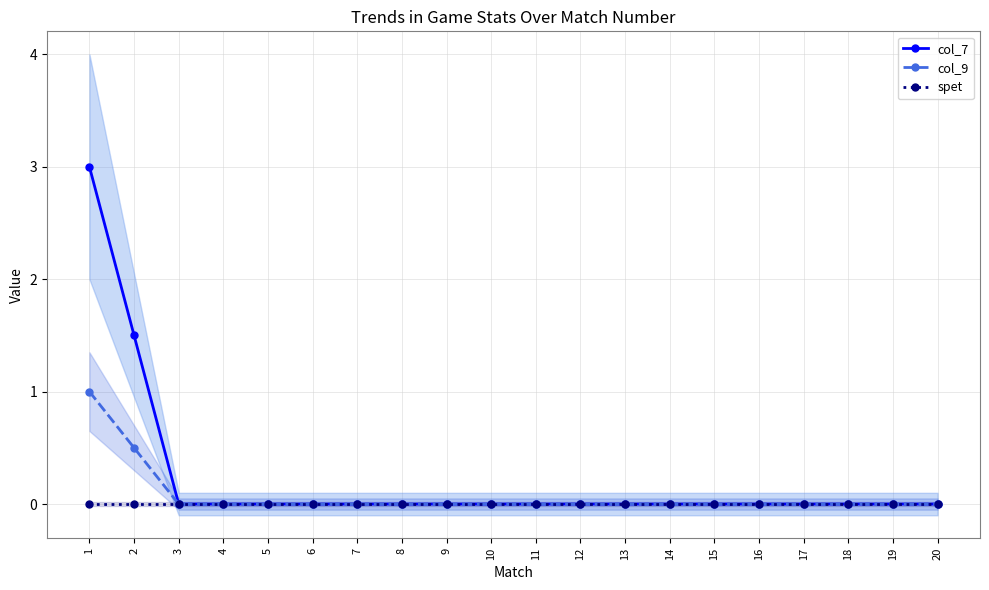

True or false: col_9 and col_7 cross at least once.

False